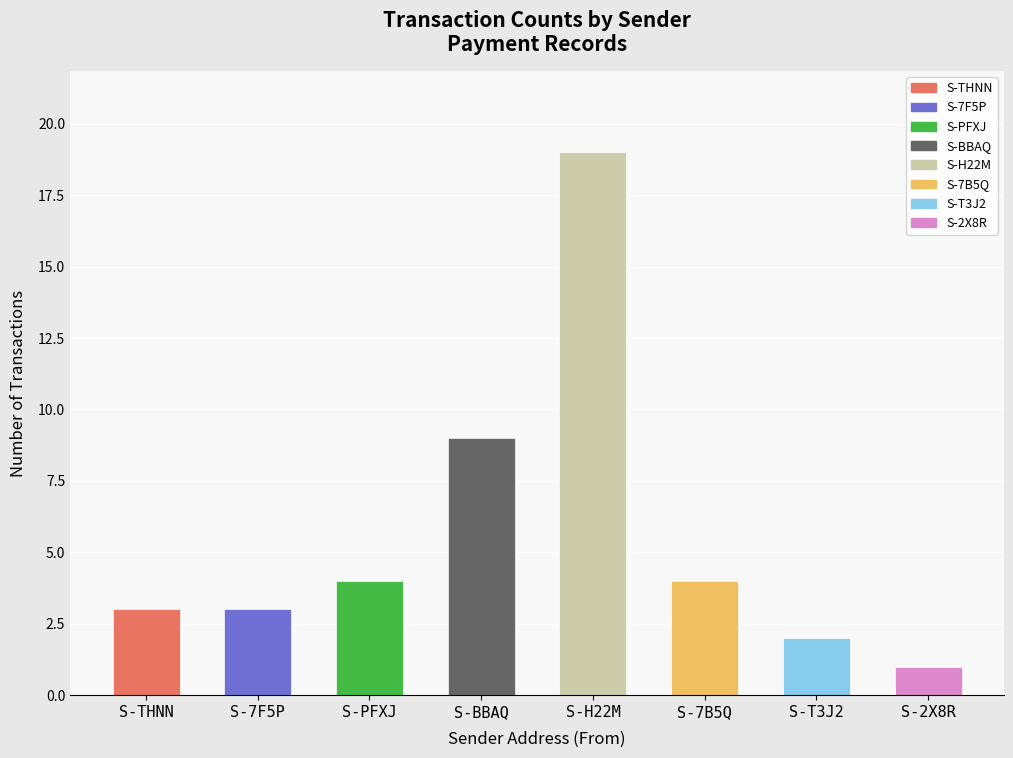

List the labels in order of value, largest first.

S-H22M, S-BBAQ, S-PFXJ, S-7B5Q, S-THNN, S-7F5P, S-T3J2, S-2X8R